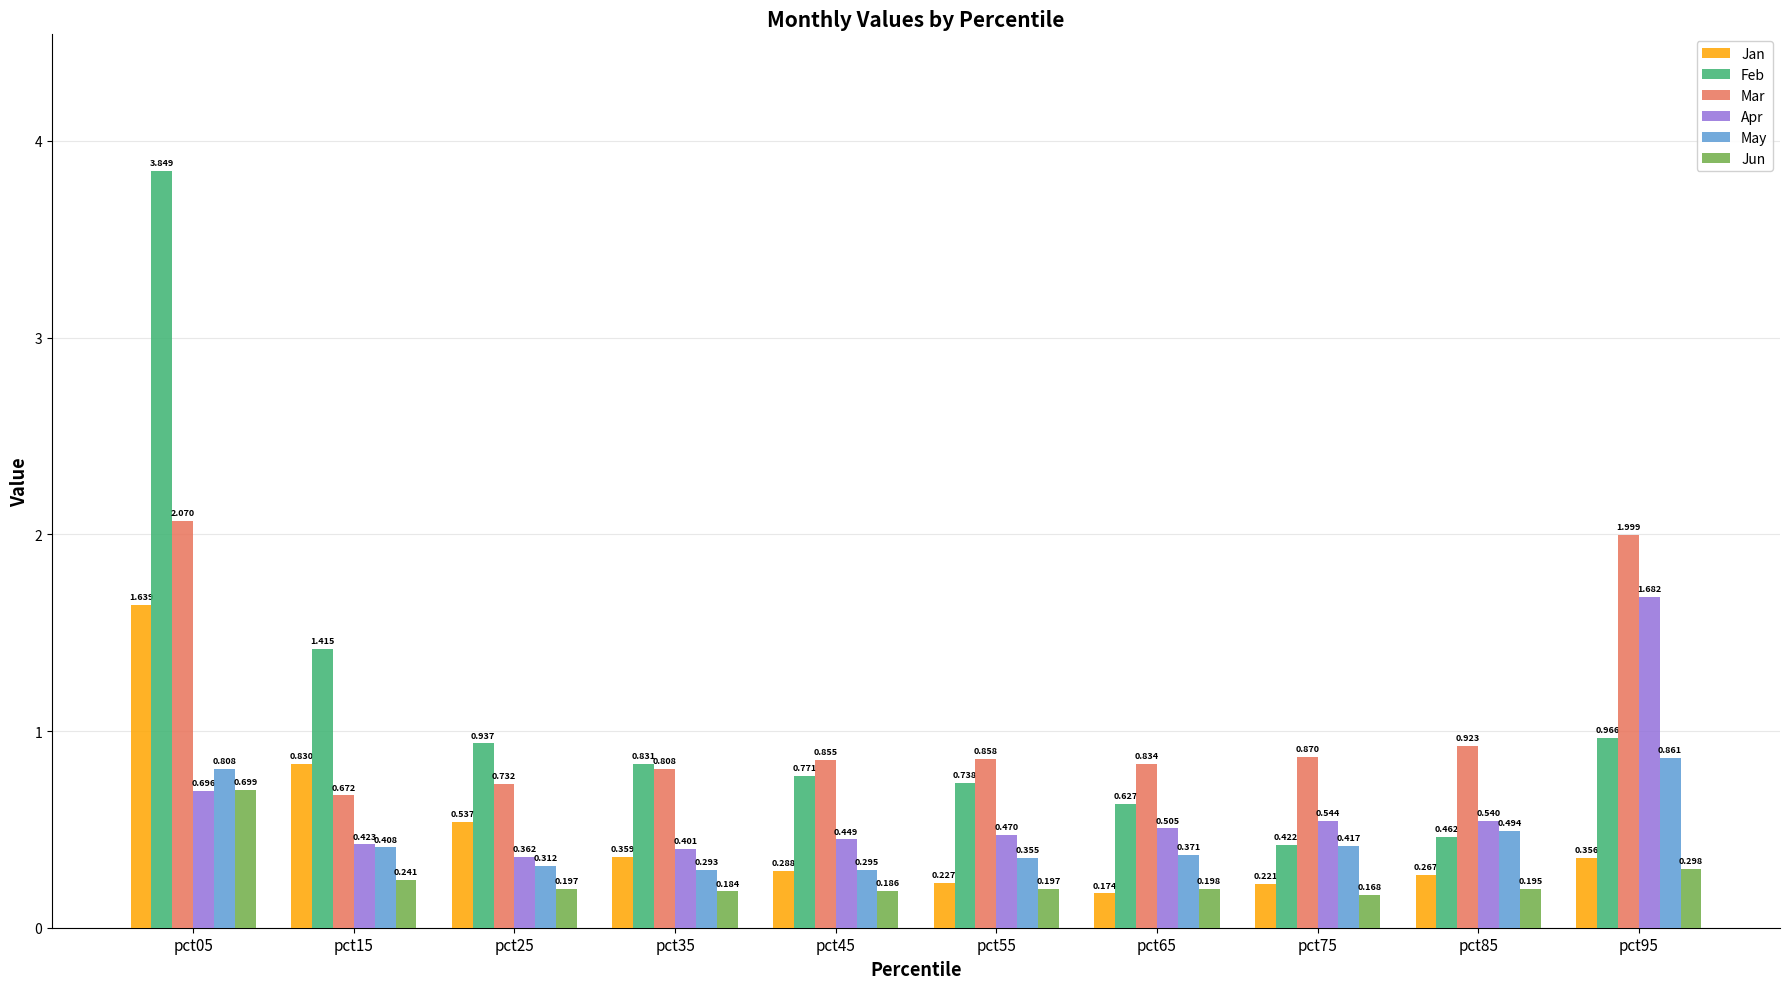

Is it true that May equals 0.5 at pct25?

False